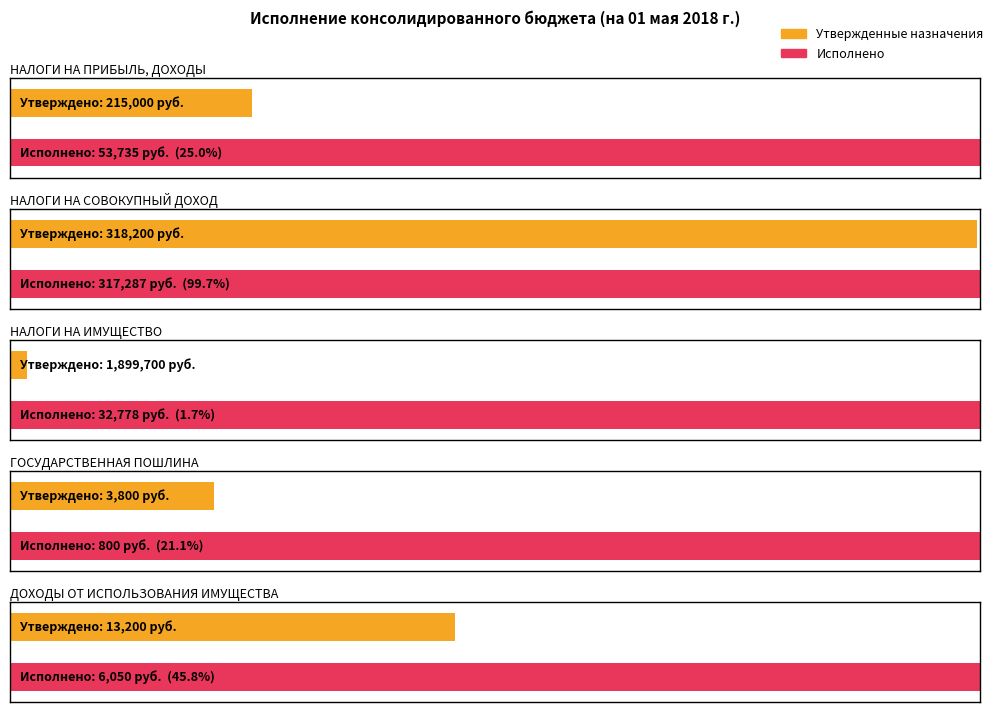

How many categories are shown in the chart?

5